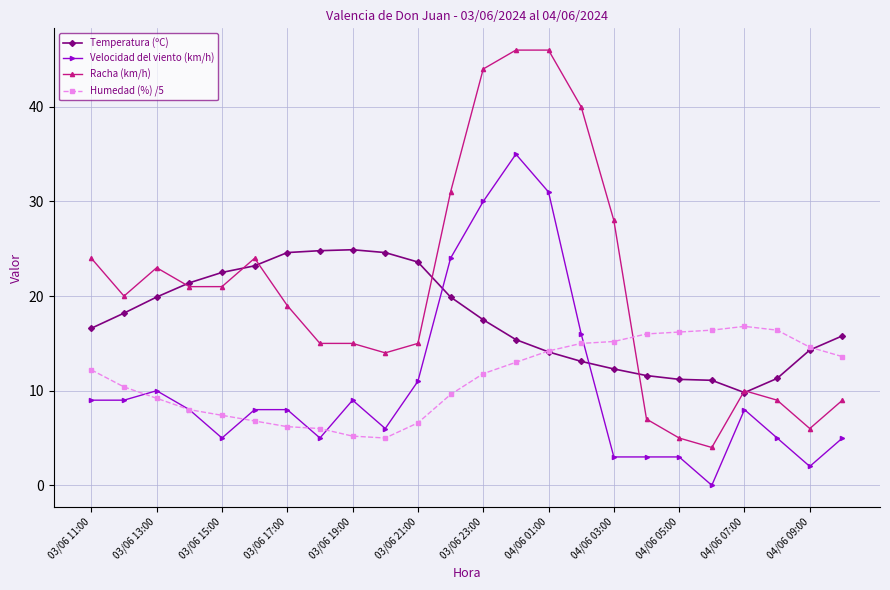

Which series has the widest spread of values?

Racha (km/h)